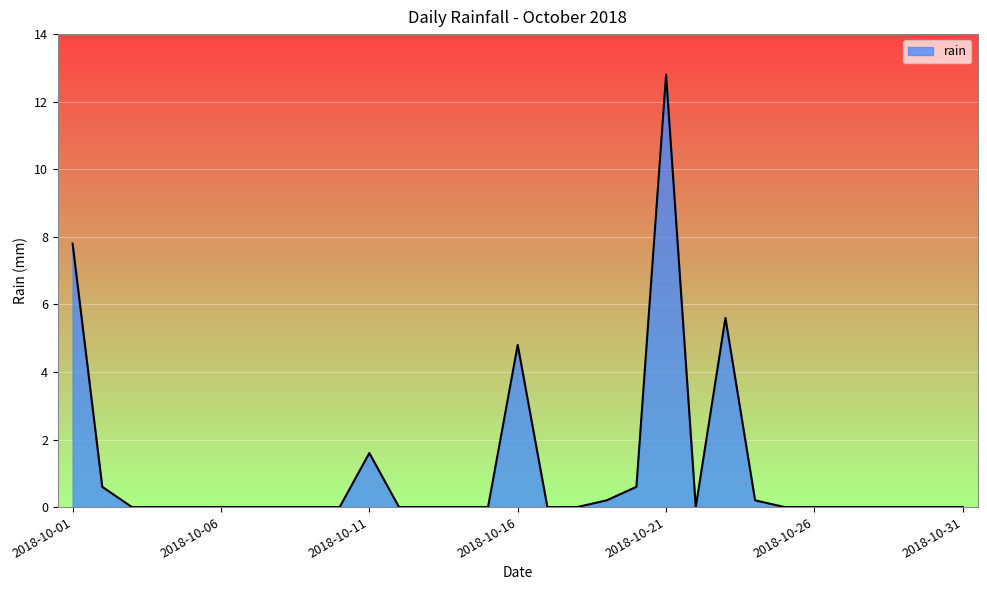

What is the difference between the maximum and minimum values?

12.8